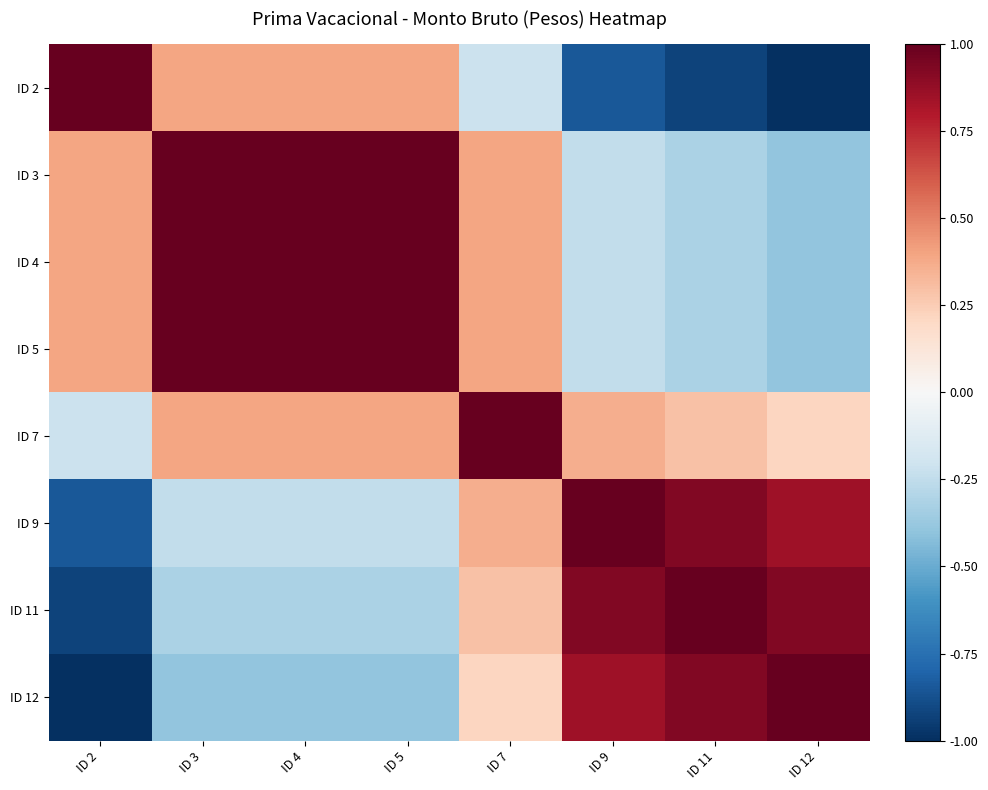

At ID 2, list the series in order from largest to smallest.

ID 2, ID 3, ID 4, ID 5, ID 7, ID 9, ID 11, ID 12